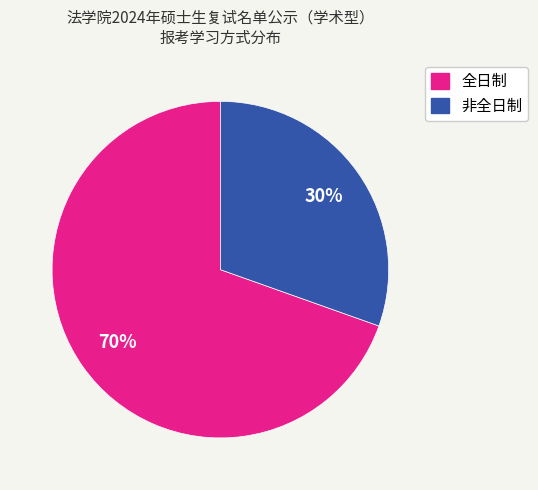

Is there a majority slice in this chart?

Yes